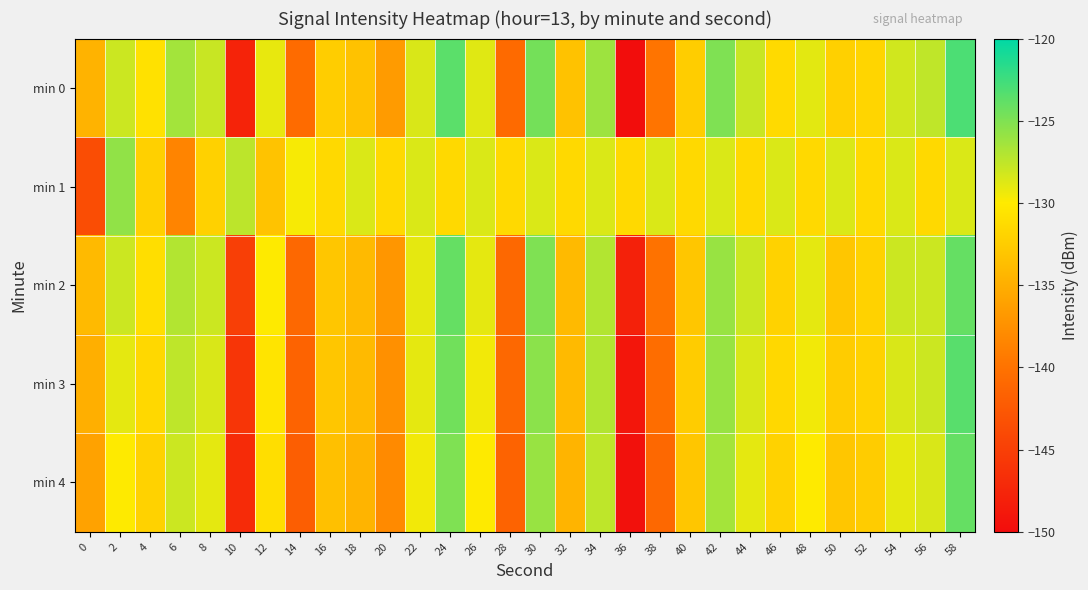

Reading left to right, transcribe all the data shown in this chart.

min 0: 0=-134.6	2=-128.0	4=-130.7	6=-126.4	8=-127.9	10=-147.7	12=-129.1	14=-140.7	16=-132.4	18=-133.4	20=-136.6	22=-128.5	24=-123.6	26=-128.8	28=-140.8	30=-124.6	32=-133.3	34=-126.2	36=-149.9	38=-139.8	40=-132.4	42=-125.0	44=-127.9	46=-131.3	48=-128.9	50=-132.2	52=-131.8	54=-128.2	56=-127.5	58=-123.0
min 1: 0=-143.6	2=-125.7	4=-132.1	6=-138.5	8=-132.1	10=-127.4	12=-133.3	14=-129.7	16=-131.4	18=-128.6	20=-131.4	22=-128.6	24=-131.4	26=-128.6	28=-131.4	30=-128.6	32=-131.4	34=-128.6	36=-131.4	38=-128.6	40=-131.4	42=-128.6	44=-131.4	46=-128.6	48=-131.4	50=-128.6	52=-131.4	54=-128.6	56=-131.4	58=-128.6
min 2: 0=-134.0	2=-128.0	4=-131.0	6=-127.0	8=-128.0	10=-145.0	12=-130.0	14=-141.0	16=-133.0	18=-134.0	20=-137.0	22=-129.0	24=-124.0	26=-129.0	28=-141.0	30=-125.0	32=-134.0	34=-127.0	36=-148.0	38=-140.0	40=-133.0	42=-126.0	44=-128.0	46=-132.0	48=-129.0	50=-133.0	52=-132.0	54=-128.0	56=-128.0	58=-124.0
min 3: 0=-135.0	2=-129.0	4=-131.5	6=-127.5	8=-128.5	10=-146.0	12=-130.5	14=-141.5	16=-133.0	18=-134.0	20=-137.5	22=-129.0	24=-124.5	26=-129.5	28=-141.0	30=-125.5	32=-134.0	34=-127.0	36=-149.0	38=-140.5	40=-132.5	42=-126.0	44=-128.5	46=-131.5	48=-129.5	50=-132.5	52=-132.0	54=-128.5	56=-128.0	58=-123.5
min 4: 0=-136.0	2=-130.0	4=-132.0	6=-128.0	8=-129.0	10=-147.0	12=-131.0	14=-142.0	16=-133.5	18=-134.5	20=-138.0	22=-129.5	24=-125.0	26=-130.0	28=-141.5	30=-126.0	32=-134.5	34=-127.5	36=-149.5	38=-141.0	40=-133.0	42=-126.5	44=-129.0	46=-132.0	48=-130.0	50=-133.0	52=-132.5	54=-129.0	56=-128.5	58=-124.0